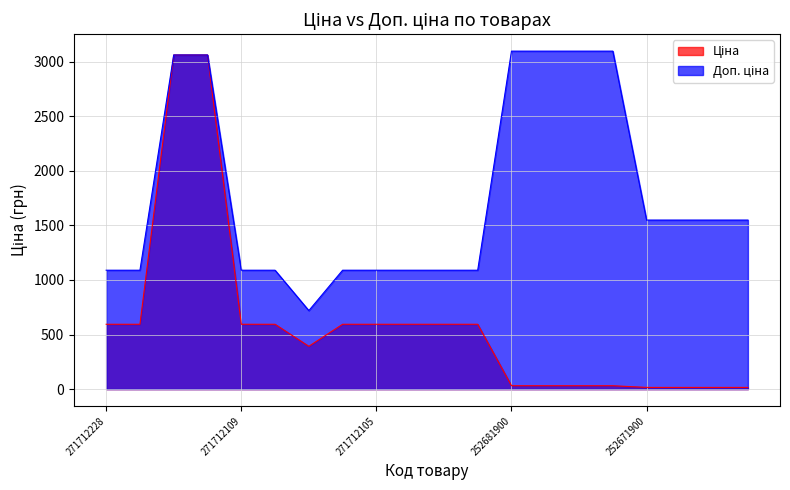

At which label is Ціна closest to 1537?

271712228